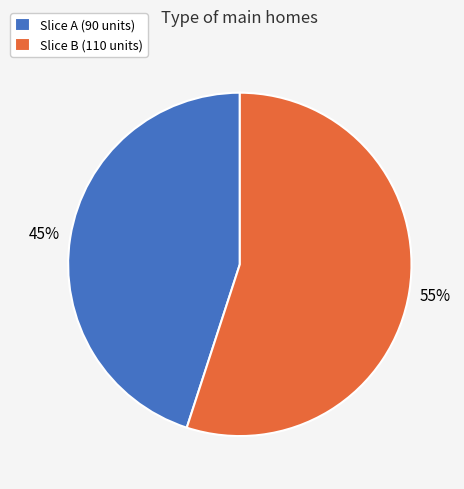

To the nearest percent, what portion does Slice B (110 units) represent?

55%